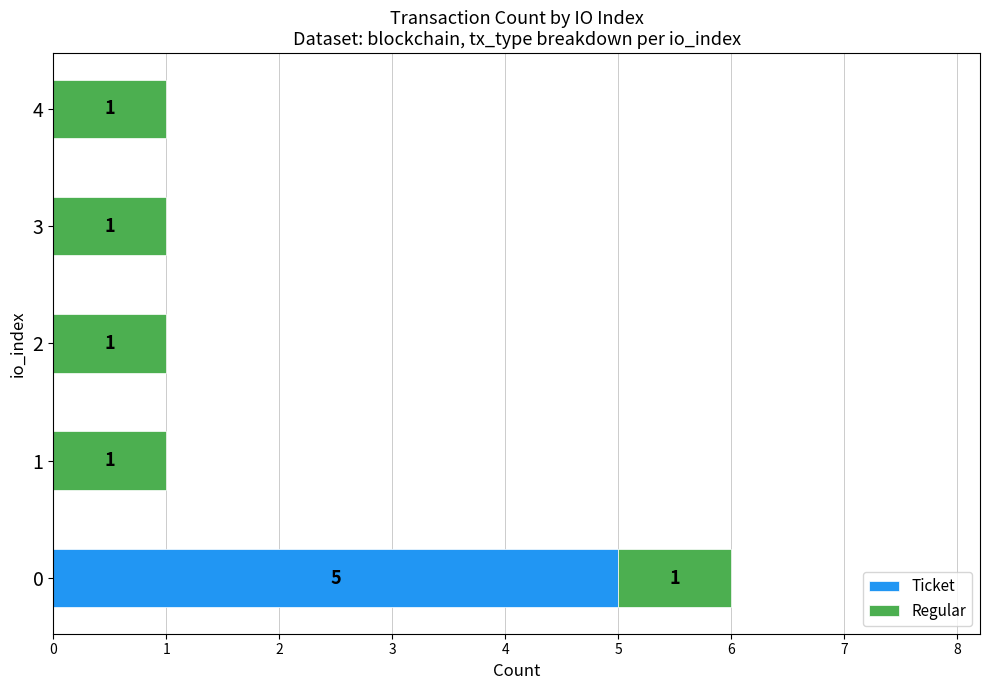

What is the total value across all series at 0?

6